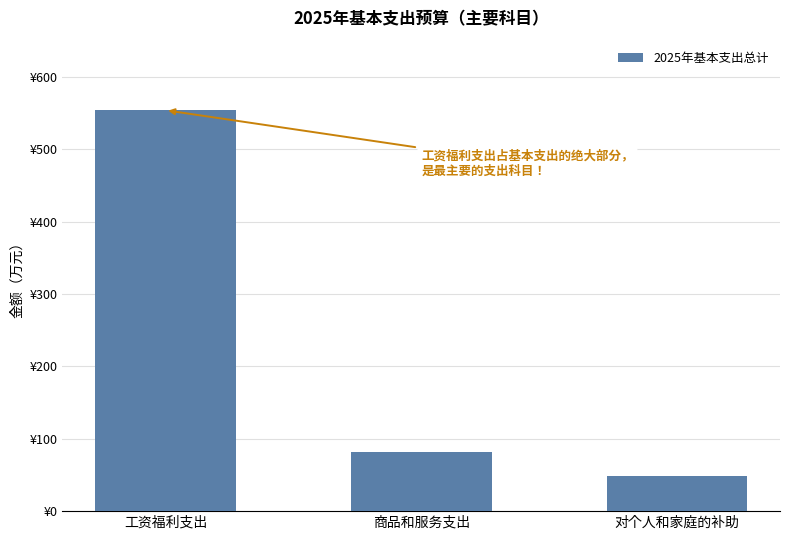

Where is the data nearest to the value 301?

商品和服务支出